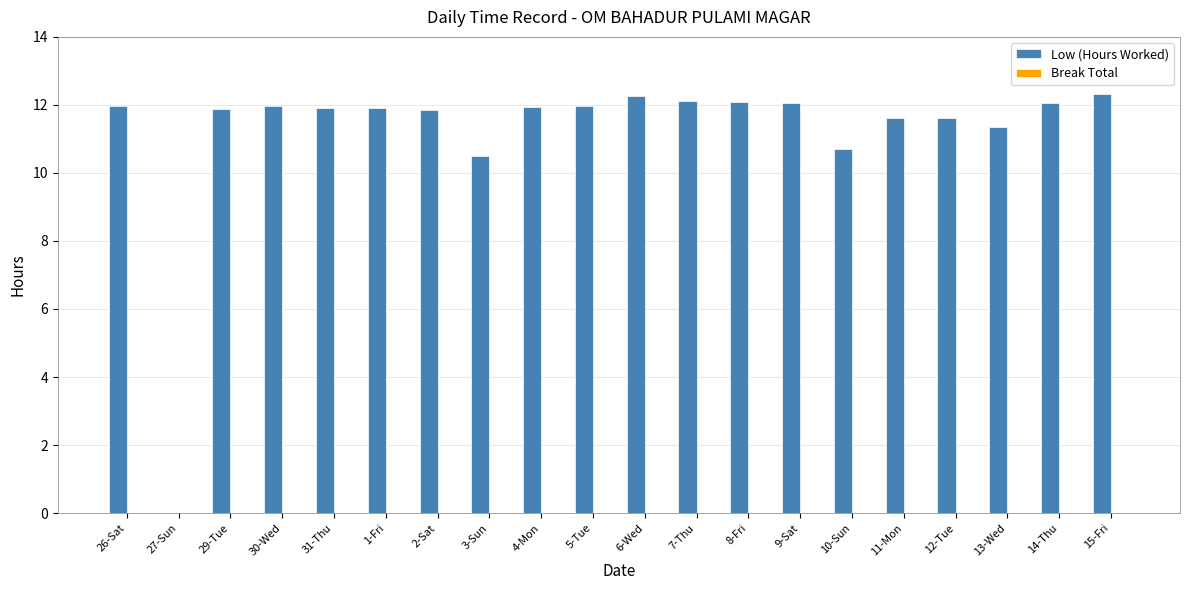

Between 27-Sun and 4-Mon, which is larger?

4-Mon